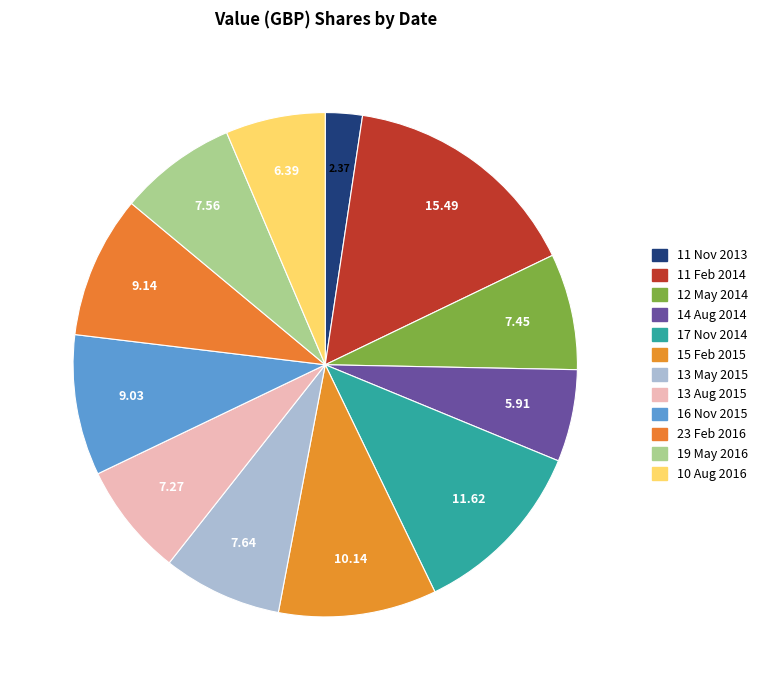

Count the number of slices in the pie.

12